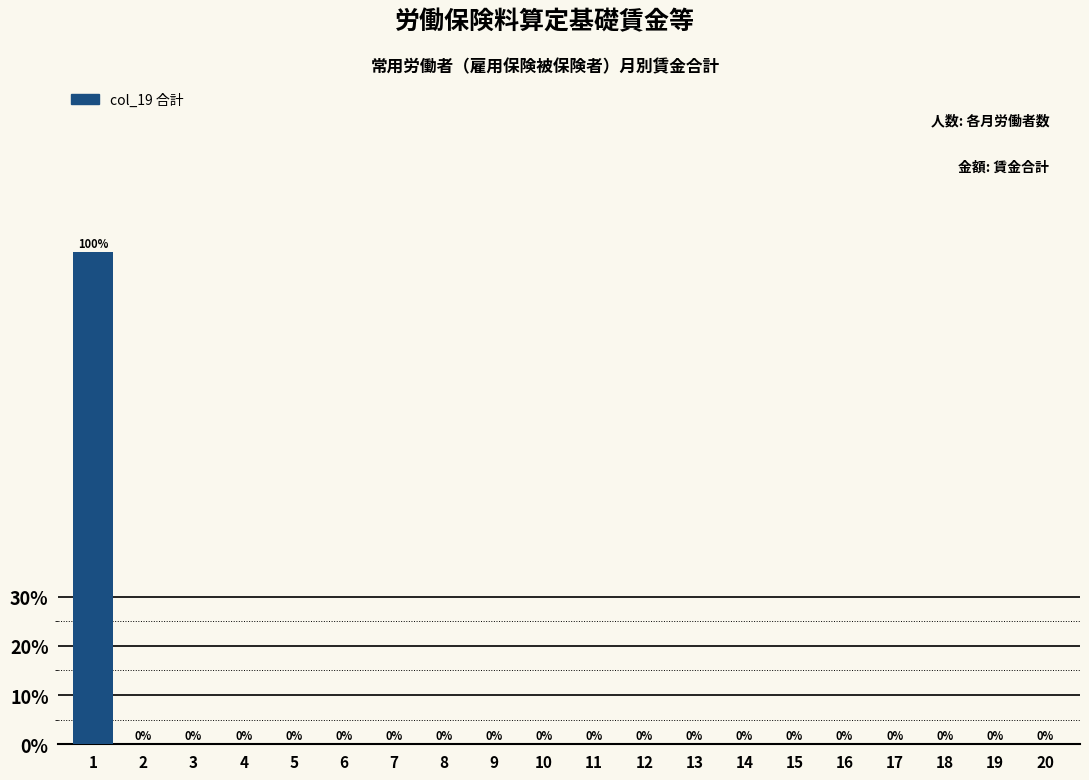

Reading left to right, list all the values displayed in this chart.

1=100	2=0	3=0	4=0	5=0	6=0	7=0	8=0	9=0	10=0	11=0	12=0	13=0	14=0	15=0	16=0	17=0	18=0	19=0	20=0